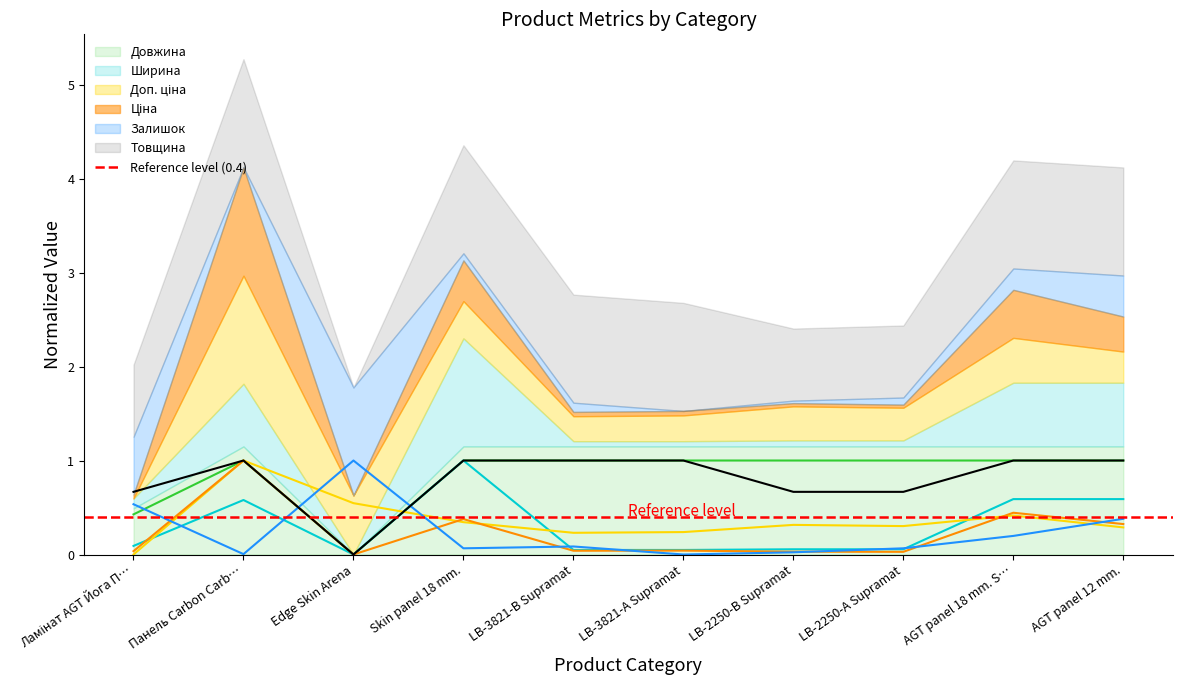

Where is the first local maximum for Доп. ціна?

Панель Carbon Carb…